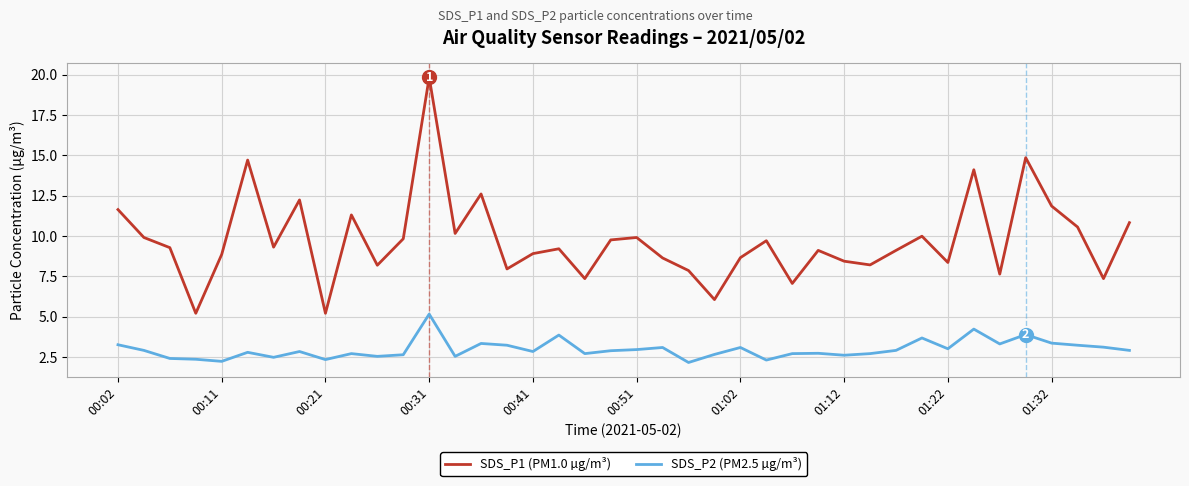

Which series has the largest total across all categories?

SDS_P1 (PM1.0 µg/m³)